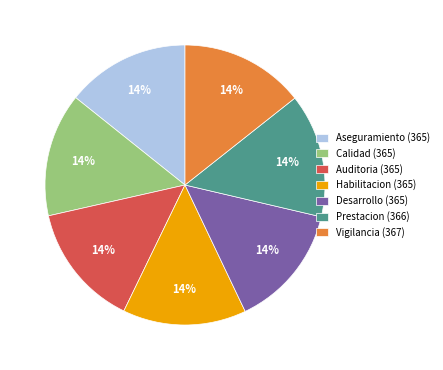

What percentage is the Habilitacion (365) slice, to the nearest percent?

14%